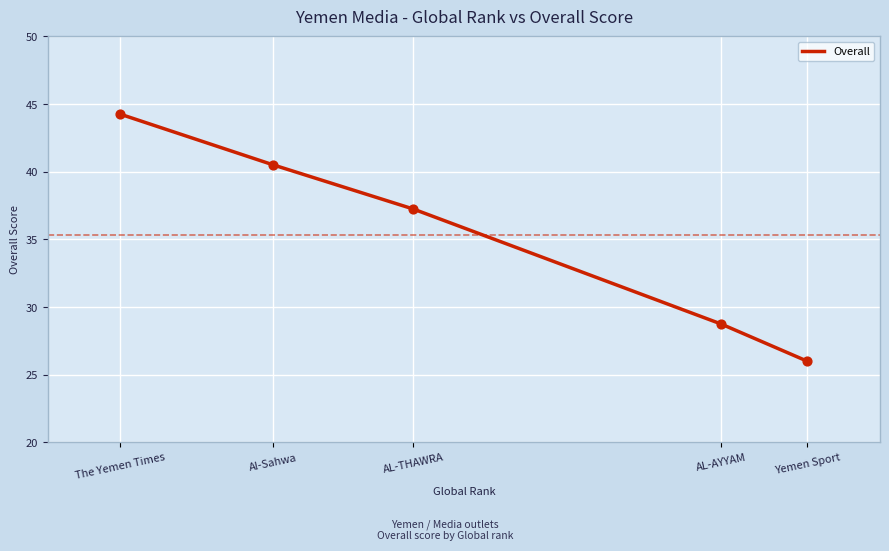

What is the ratio of the value at AL-THAWRA to the value at Al-Sahwa?

0.9